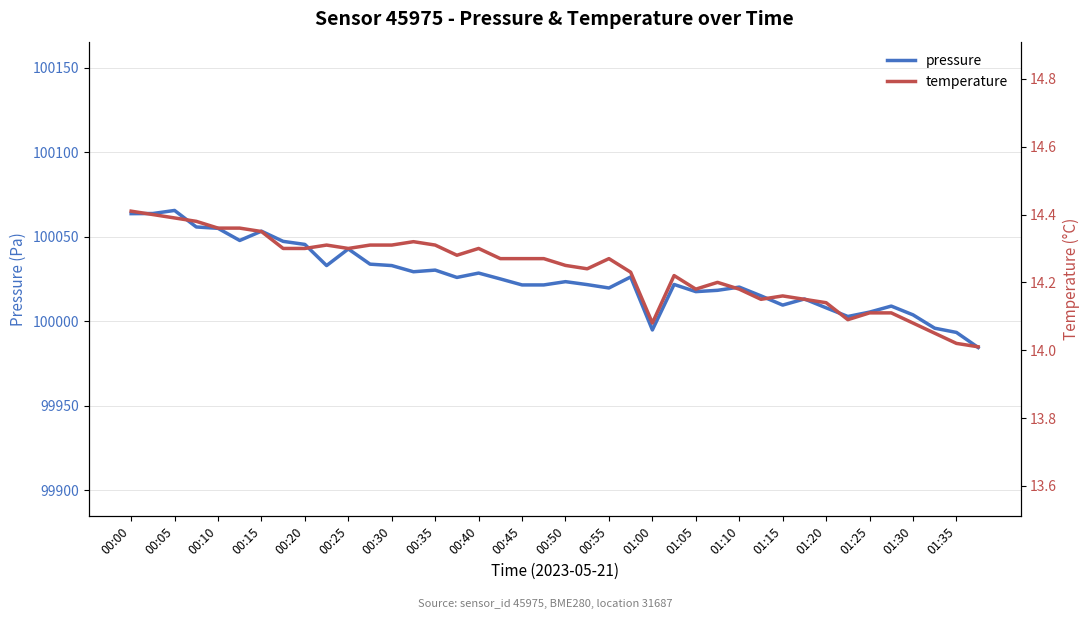

Rank the series by their average value, from lowest to highest.

temperature, pressure